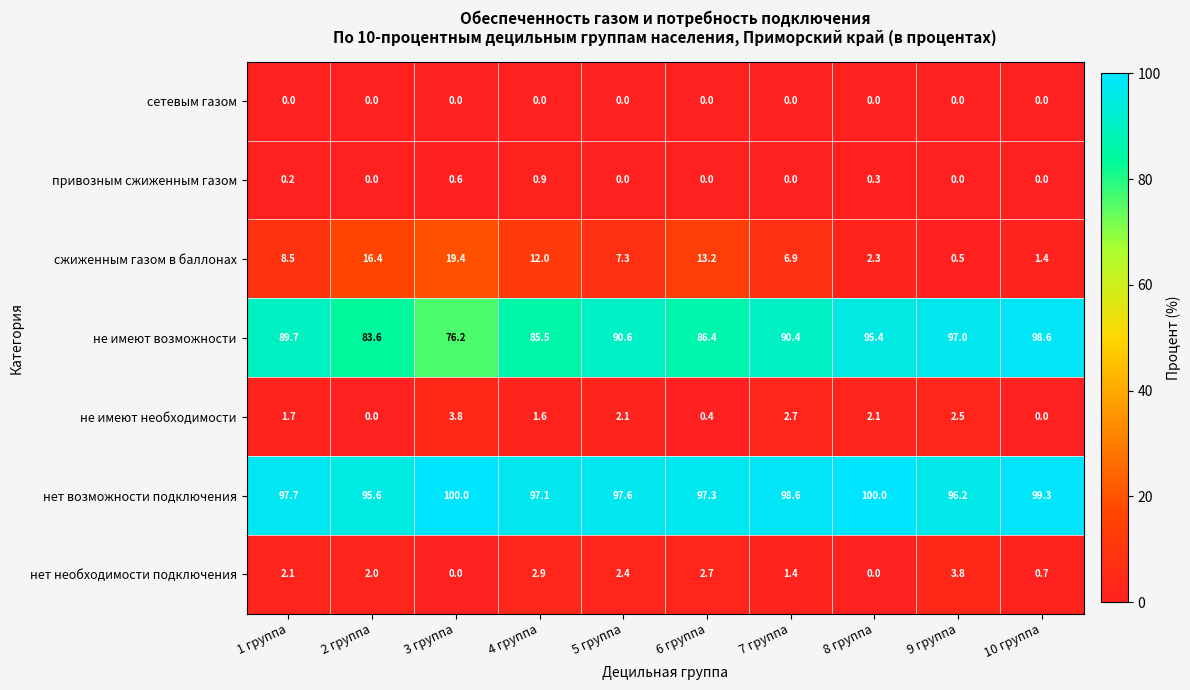

The value of не имеют возможности at 7 группа is 90.4. True or false?

True